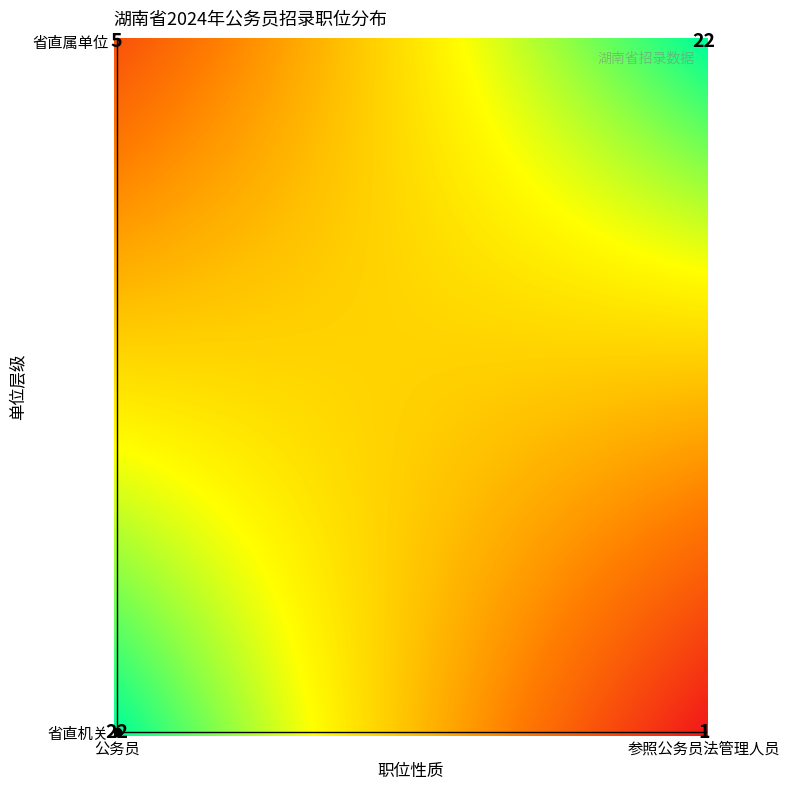

Which series has the largest total across all categories?

省直属单位